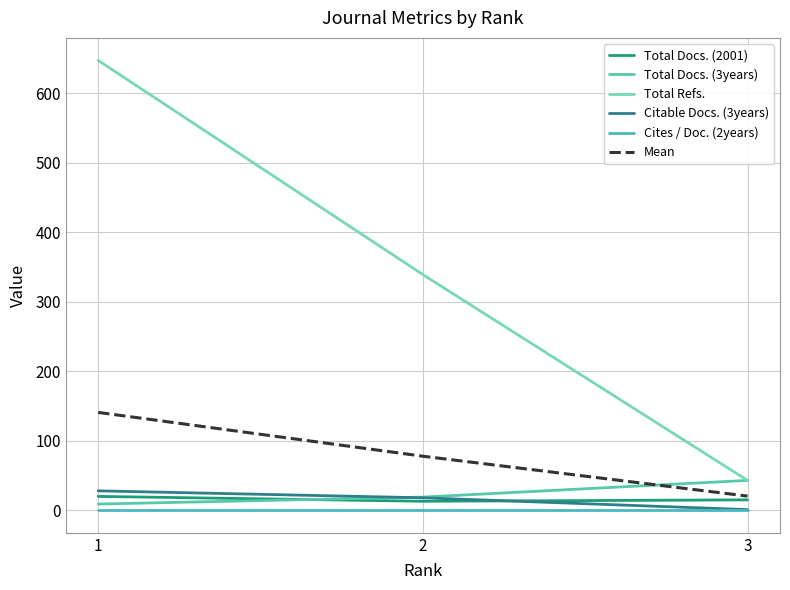

Does the chart display data point markers on the line(s)?

No